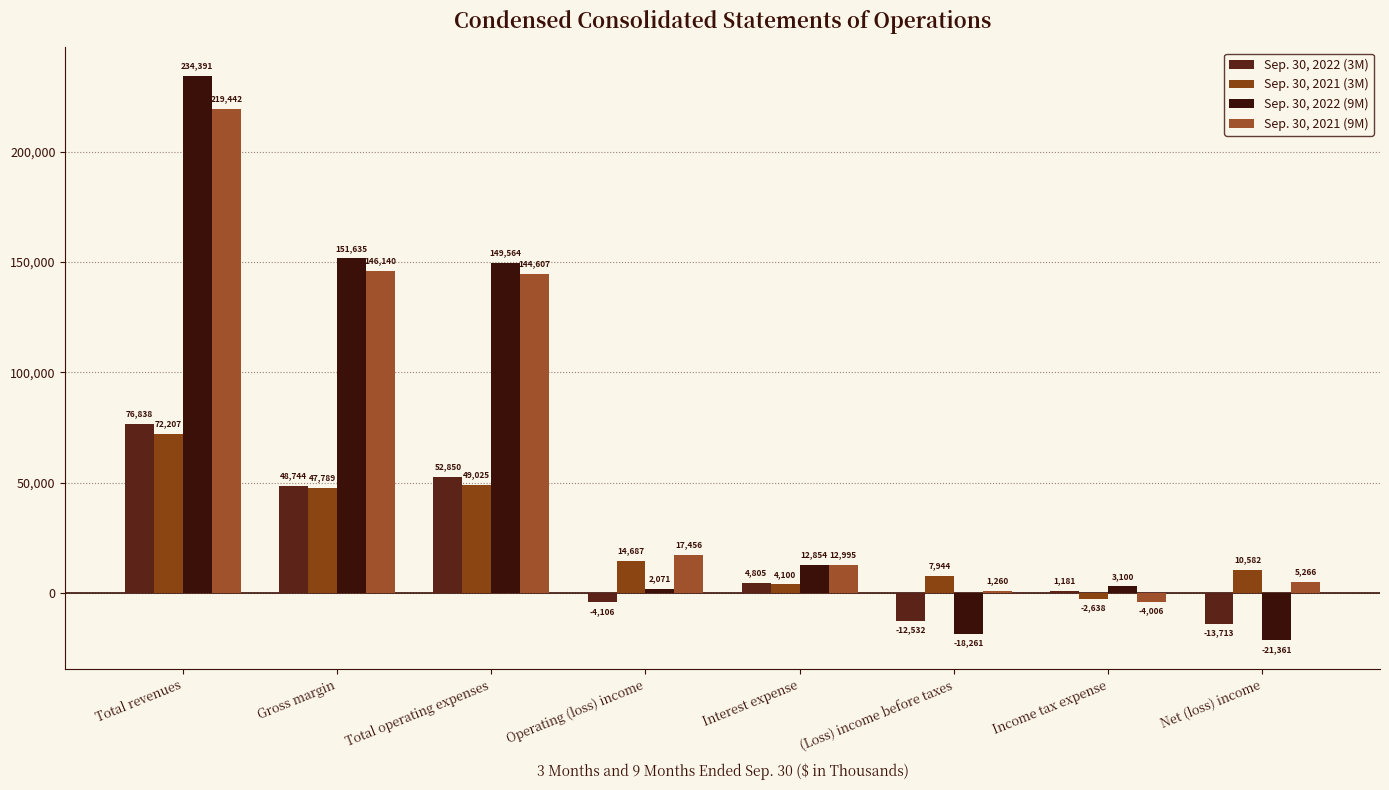

True or false: Sep. 30, 2022 (9M) has a value of -14584 at Net (loss) income.

False